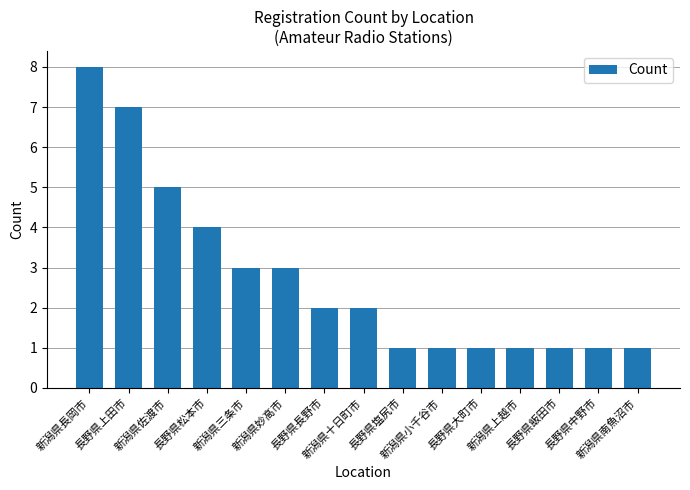

Does the chart contain any negative values?

No